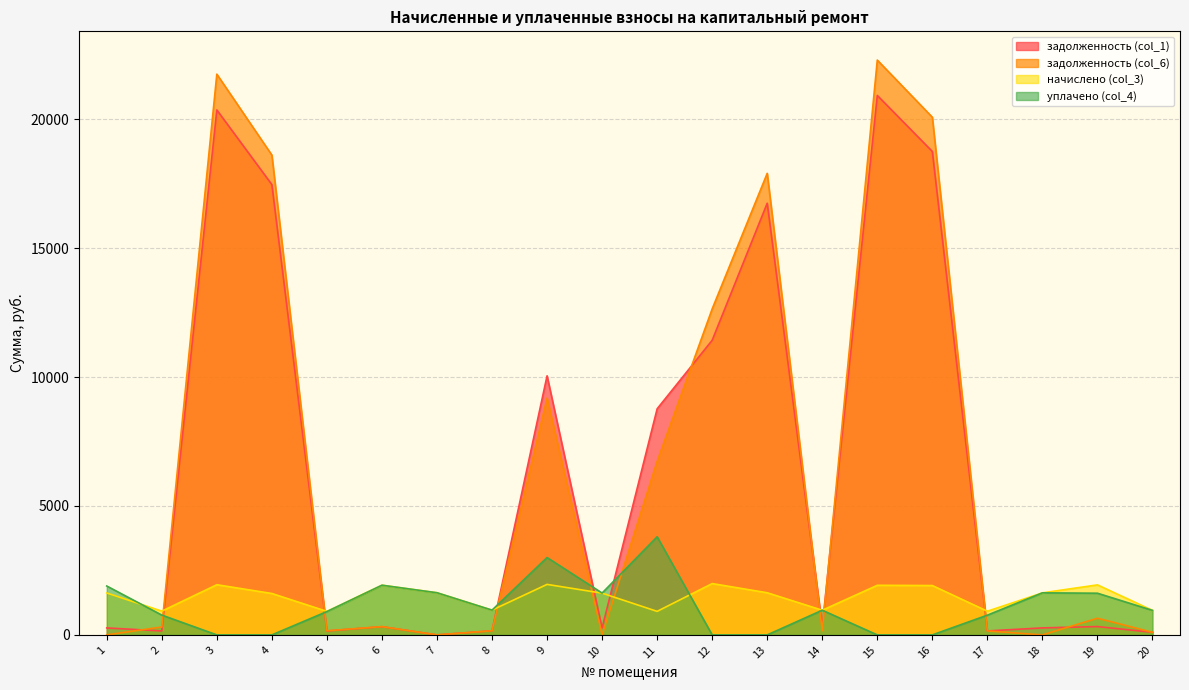

Count the number of data series in this chart.

4